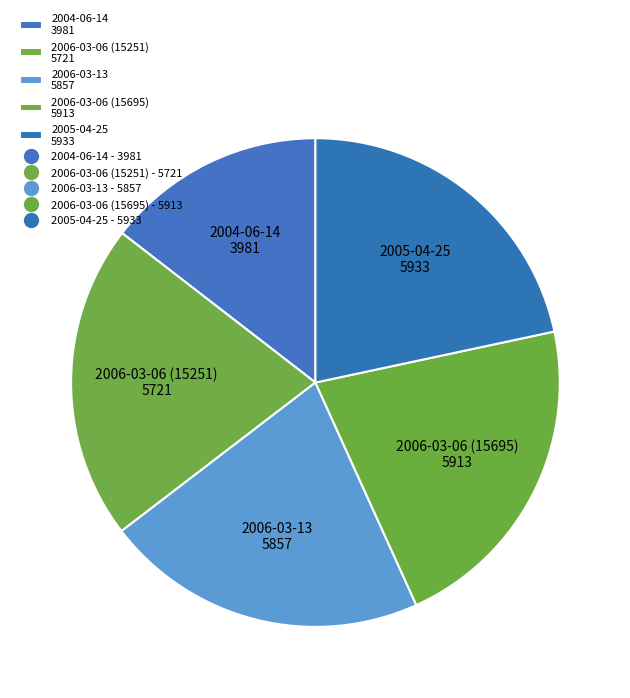

Does 2006-03-06 (15251) 5721 account for over 50% of the chart?

No